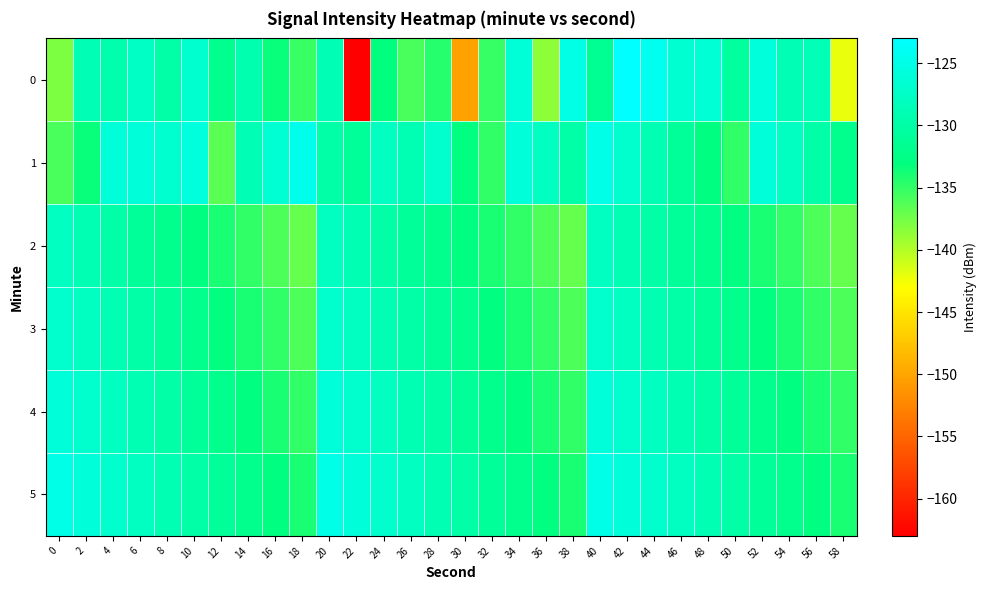

At which category is the sum across all series the highest?

42